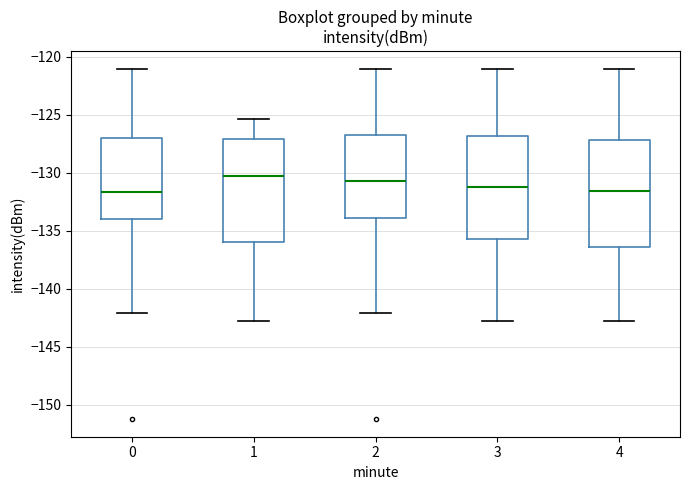

Reading left to right, read every box against the y-axis: the position of its median line, the range the box covers, and the ends of its whiskers. The values are not printed on the chart, so give them approximately, as read against the axis.

0: median -131.5, box -134.0 to -127.0, whiskers -142.0 to -121.0
1: median -130.5, box -136.0 to -127.0, whiskers -143.0 to -125.5
2: median -130.5, box -134.0 to -127.0, whiskers -142.0 to -121.0
3: median -131.0, box -135.5 to -127.0, whiskers -143.0 to -121.0
4: median -131.5, box -136.5 to -127.0, whiskers -143.0 to -121.0